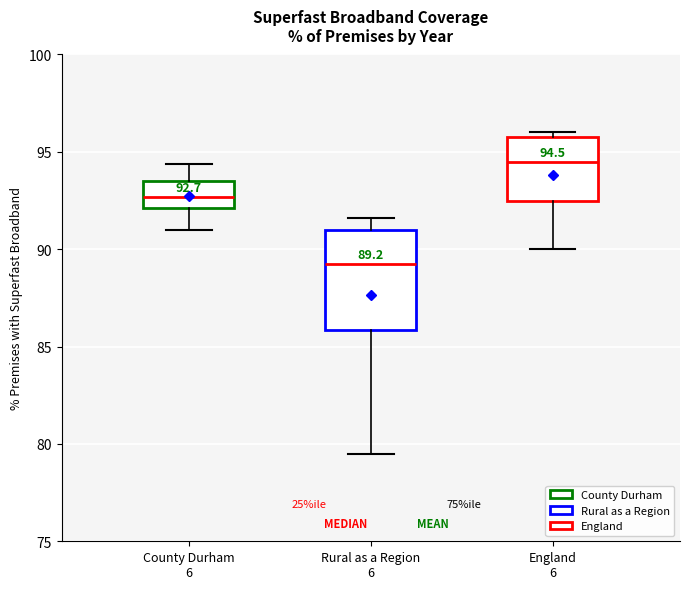

Which box has the highest median line?

England 6